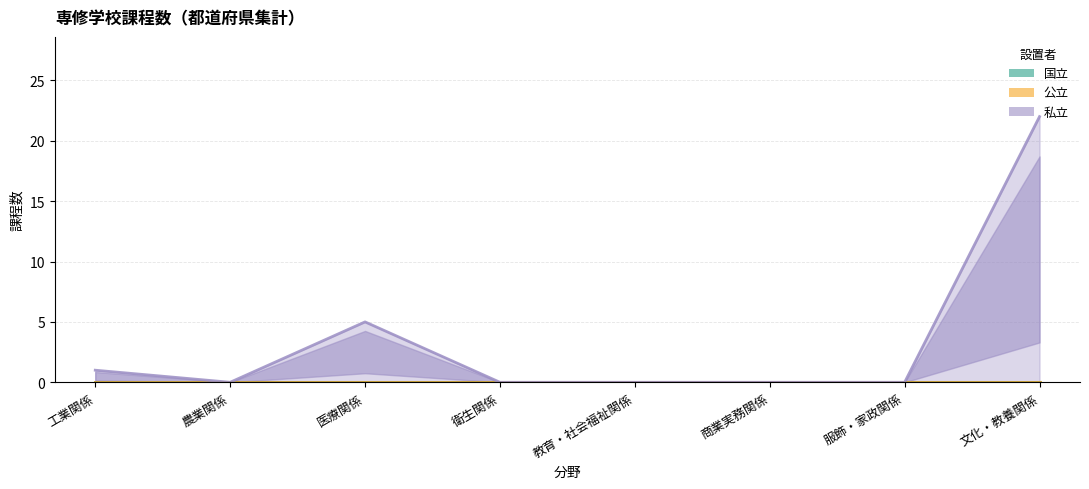

True or false: 国立 and 公立 cross at least once.

False